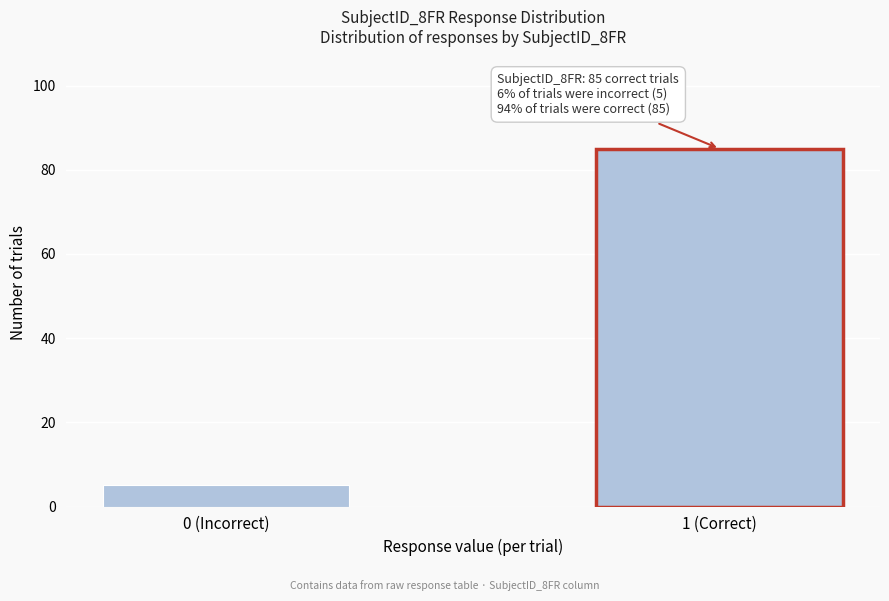

Reading left to right, list all the values displayed in this chart.

5	85